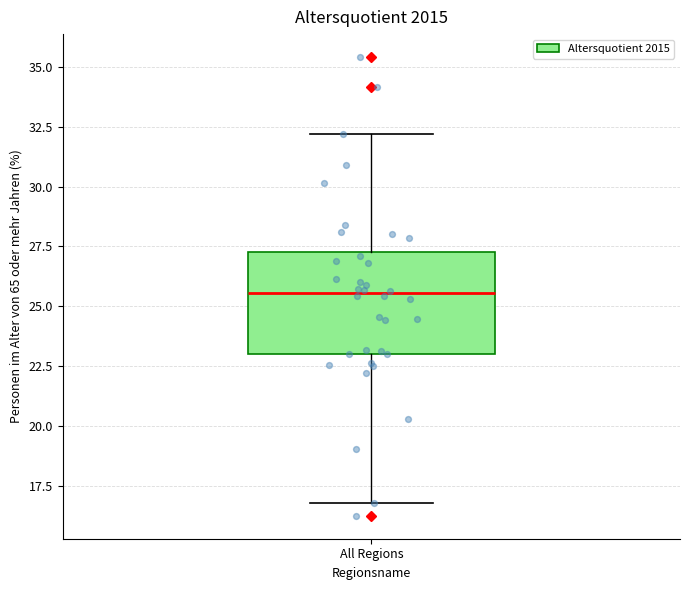

Where is the upper edge of the box for All Regions on the y-axis? The values are not printed on the chart, so give them approximately, as read against the axis.

27.5